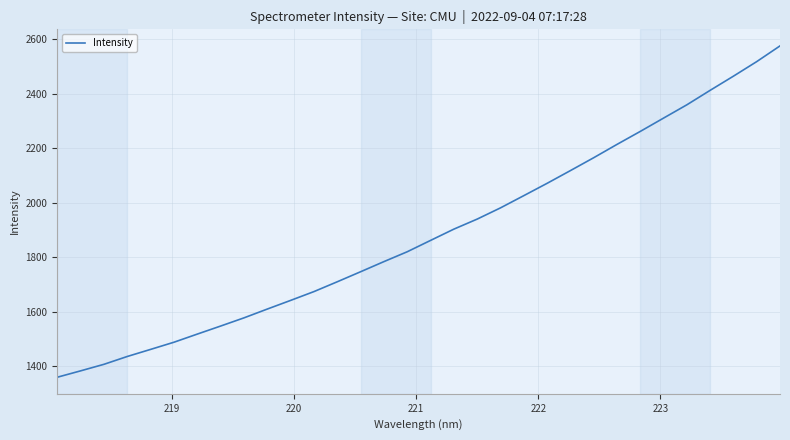

What is the difference between the maximum and minimum values?

1216.8